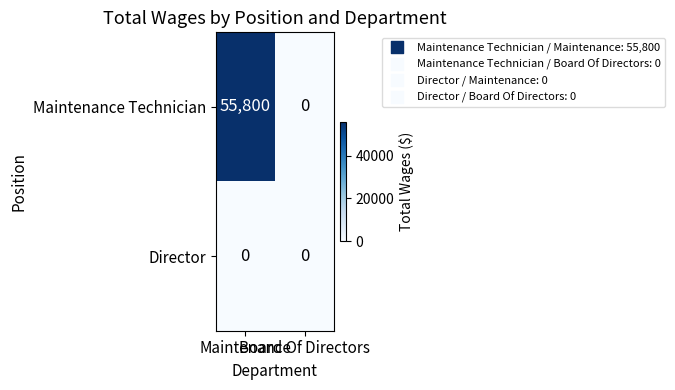

What is the maximum value shown in the chart?

55800